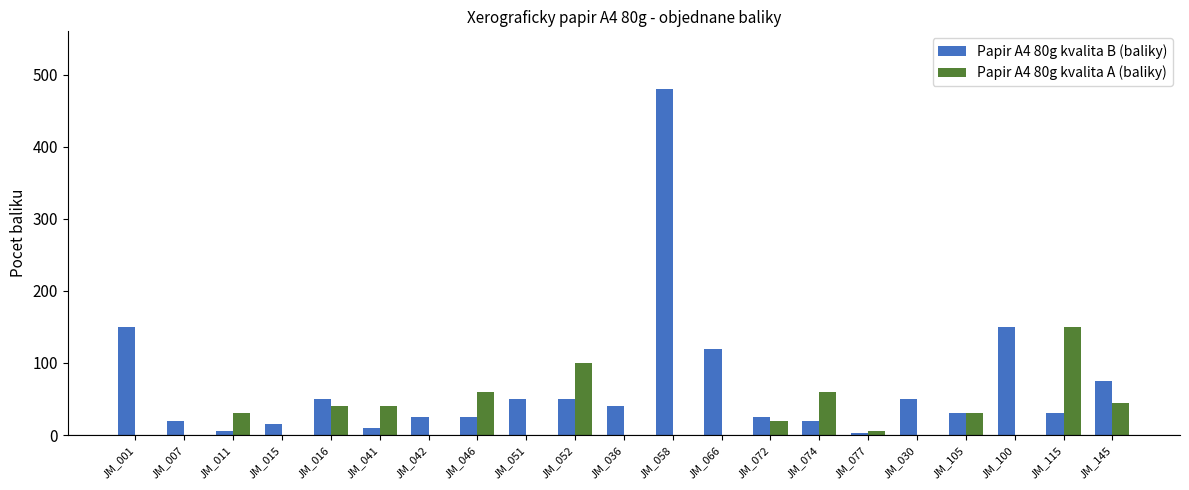

Is it true that Papir A4 80g kvalita A (baliky) equals 60 at JM_046?

True